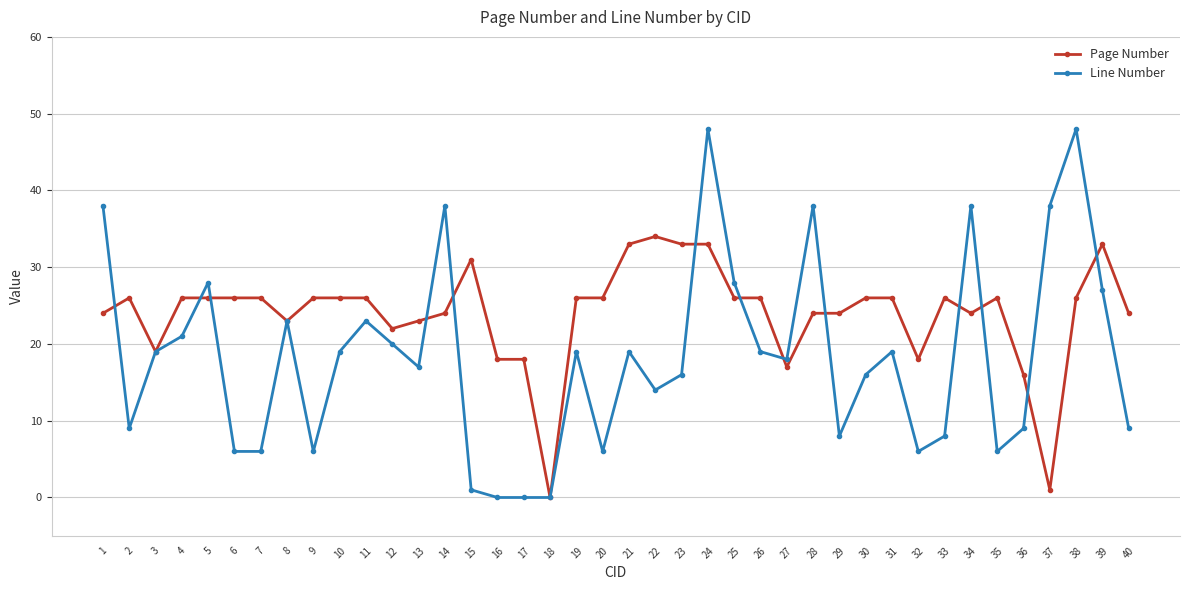

Which series has the largest total across all categories?

Page Number